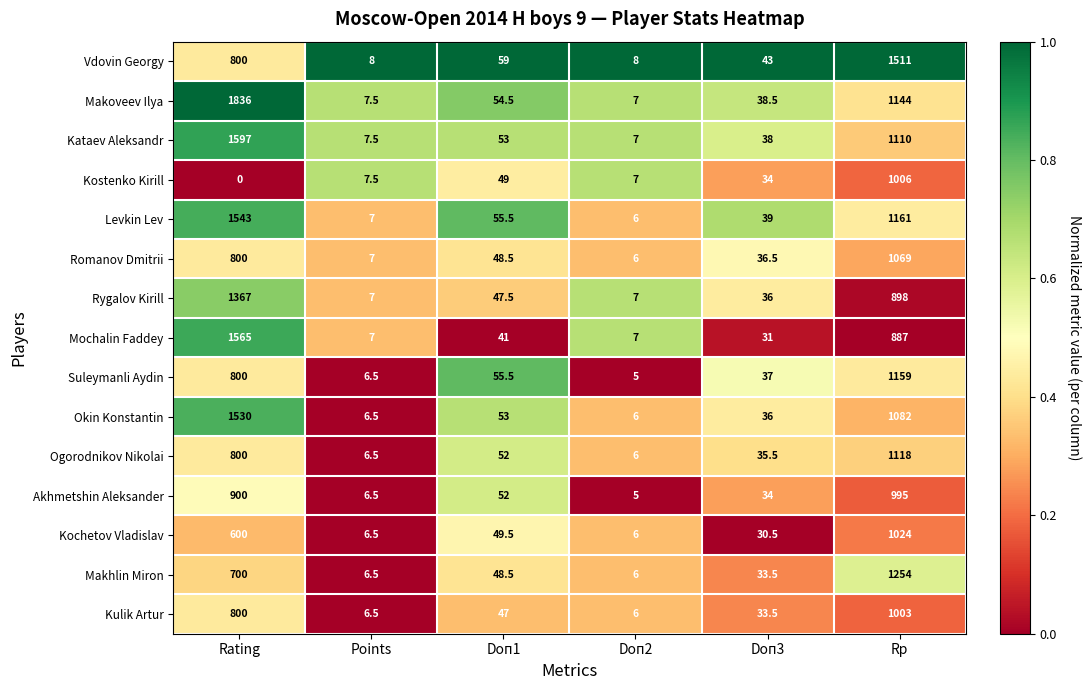

What is the difference between the second highest and minimum values in the Kostenko Kirill series?

49.0